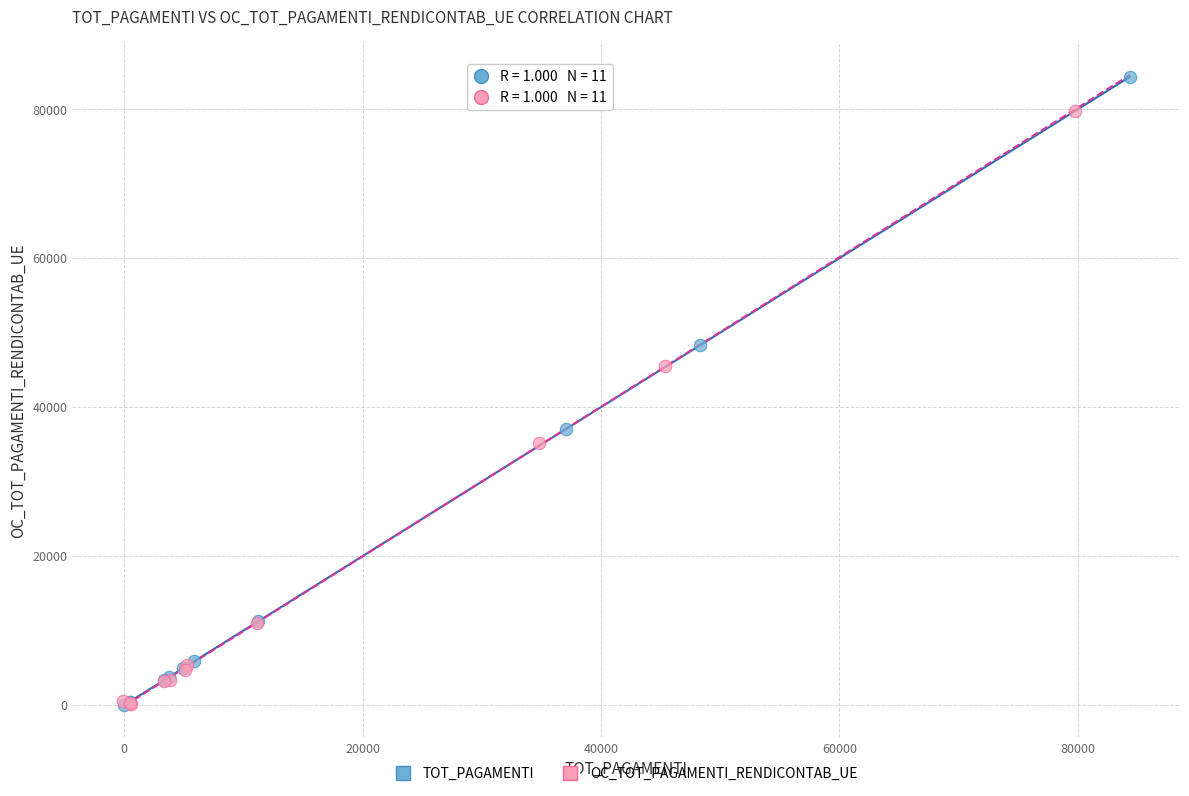

Which series contains the highest Y value?

TOT_PAGAMENTI